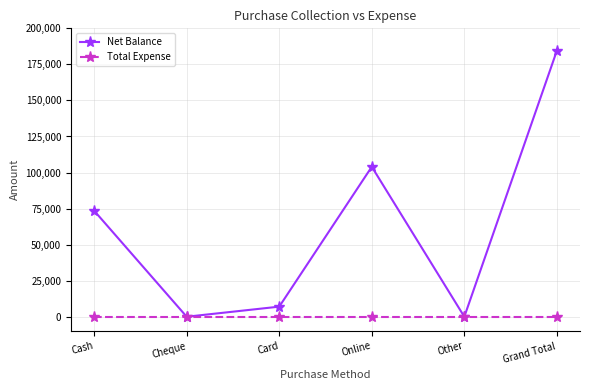

What is the sum of all Net Balance values?

369000